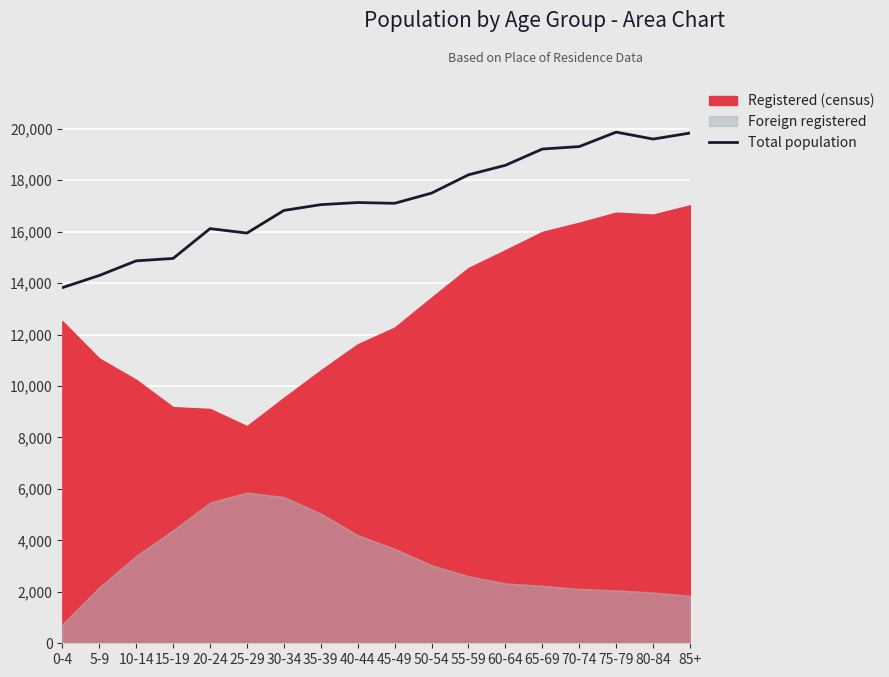

List the labels in order of value, smallest first.

0-4, 5-9, 10-14, 15-19, 25-29, 20-24, 30-34, 35-39, 45-49, 40-44, 50-54, 55-59, 60-64, 65-69, 70-74, 80-84, 85+, 75-79